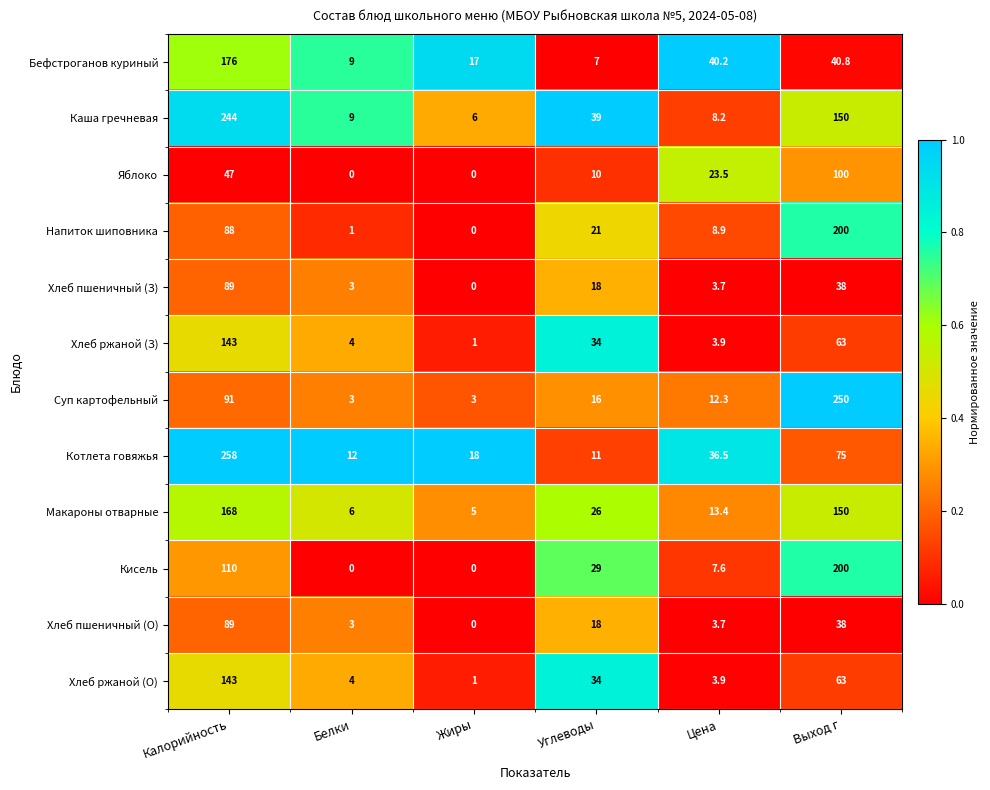

List the labels in order of Хлеб пшеничный (О) value, smallest first.

Жиры, Белки, Цена, Углеводы, Выход г, Калорийность